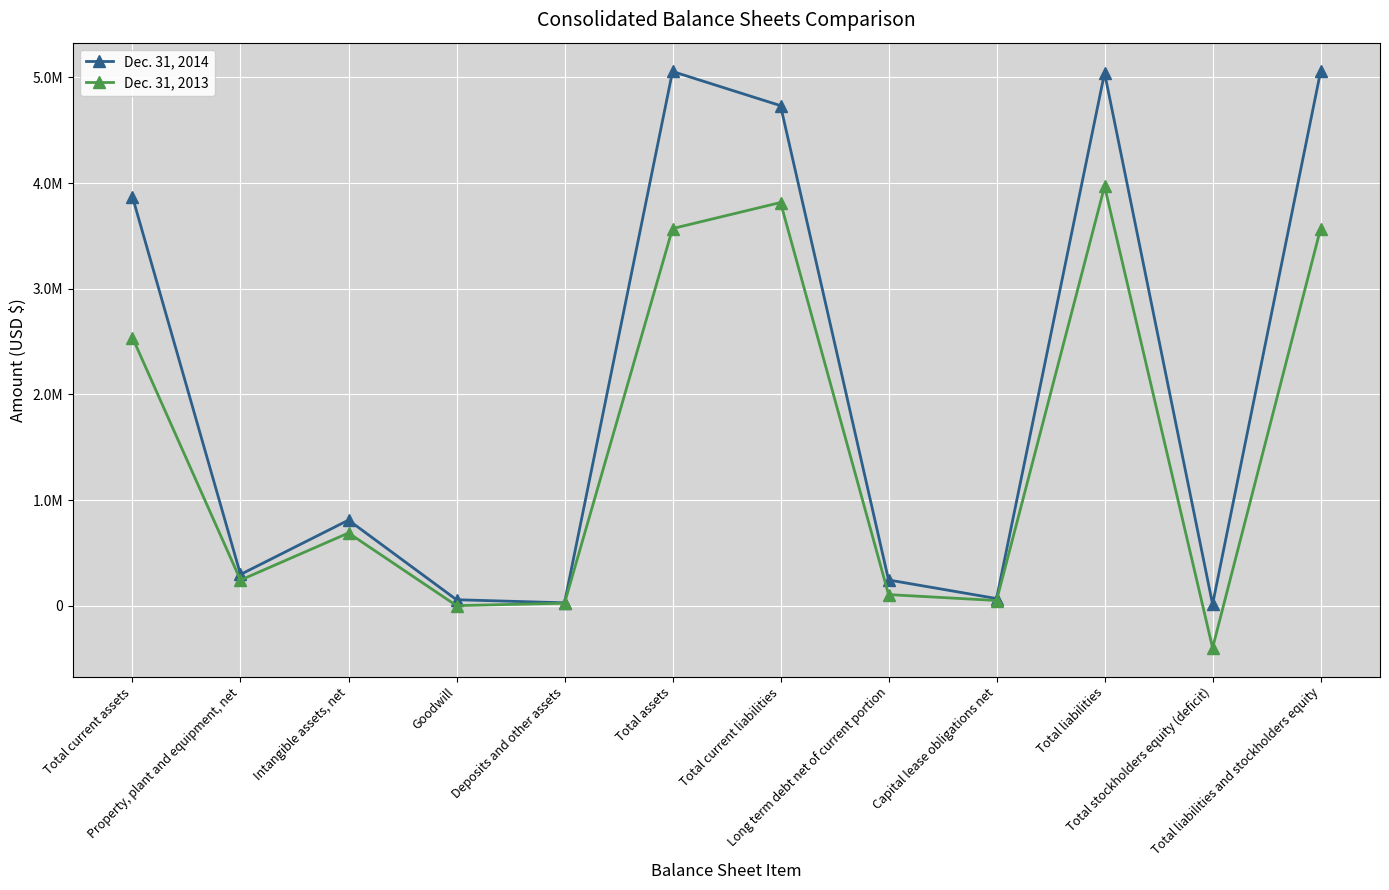

What are all the series names shown in the legend?

Dec. 31, 2014, Dec. 31, 2013